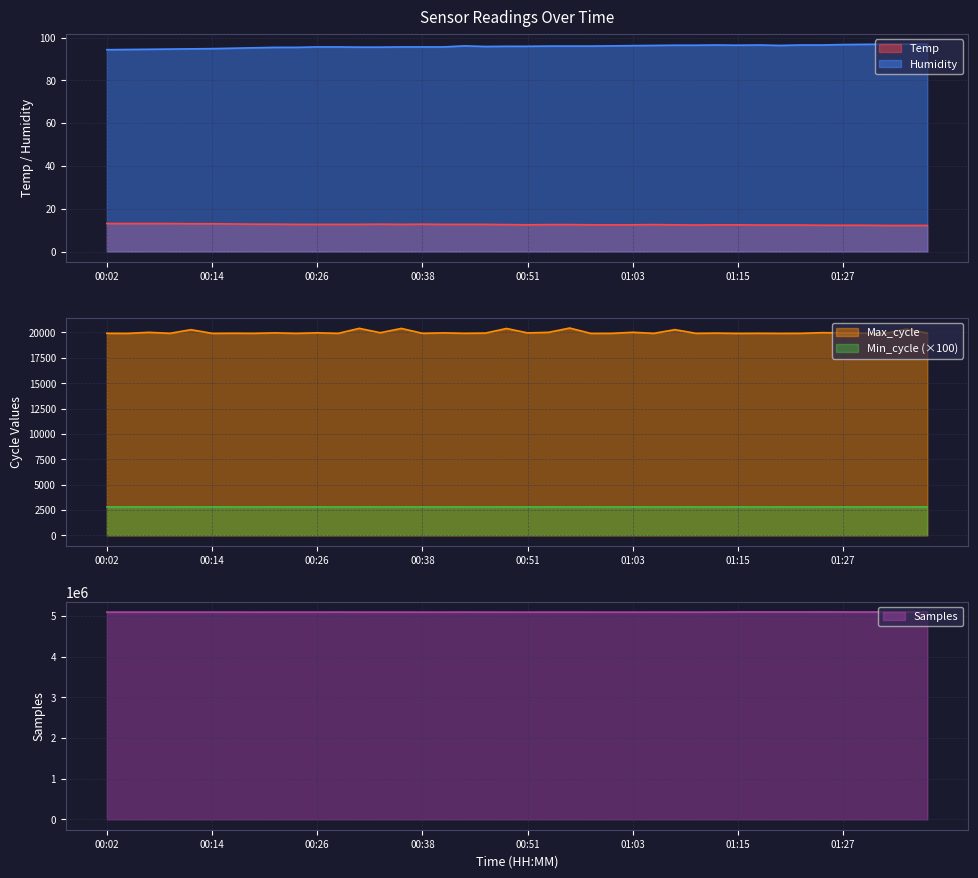

Which label corresponds to the smallest value in the chart?

01:32